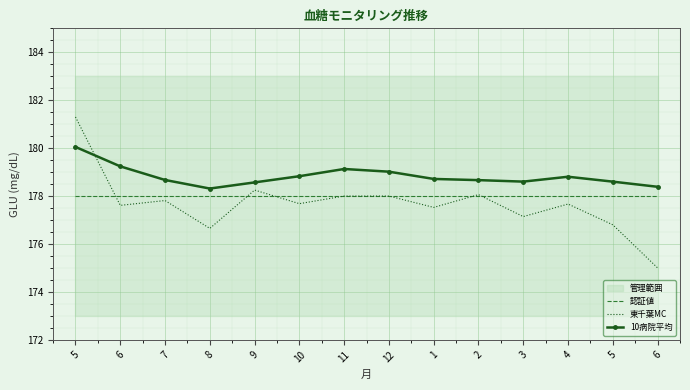

The 10病院平均 series shows 179.0 at 12. True or false?

True